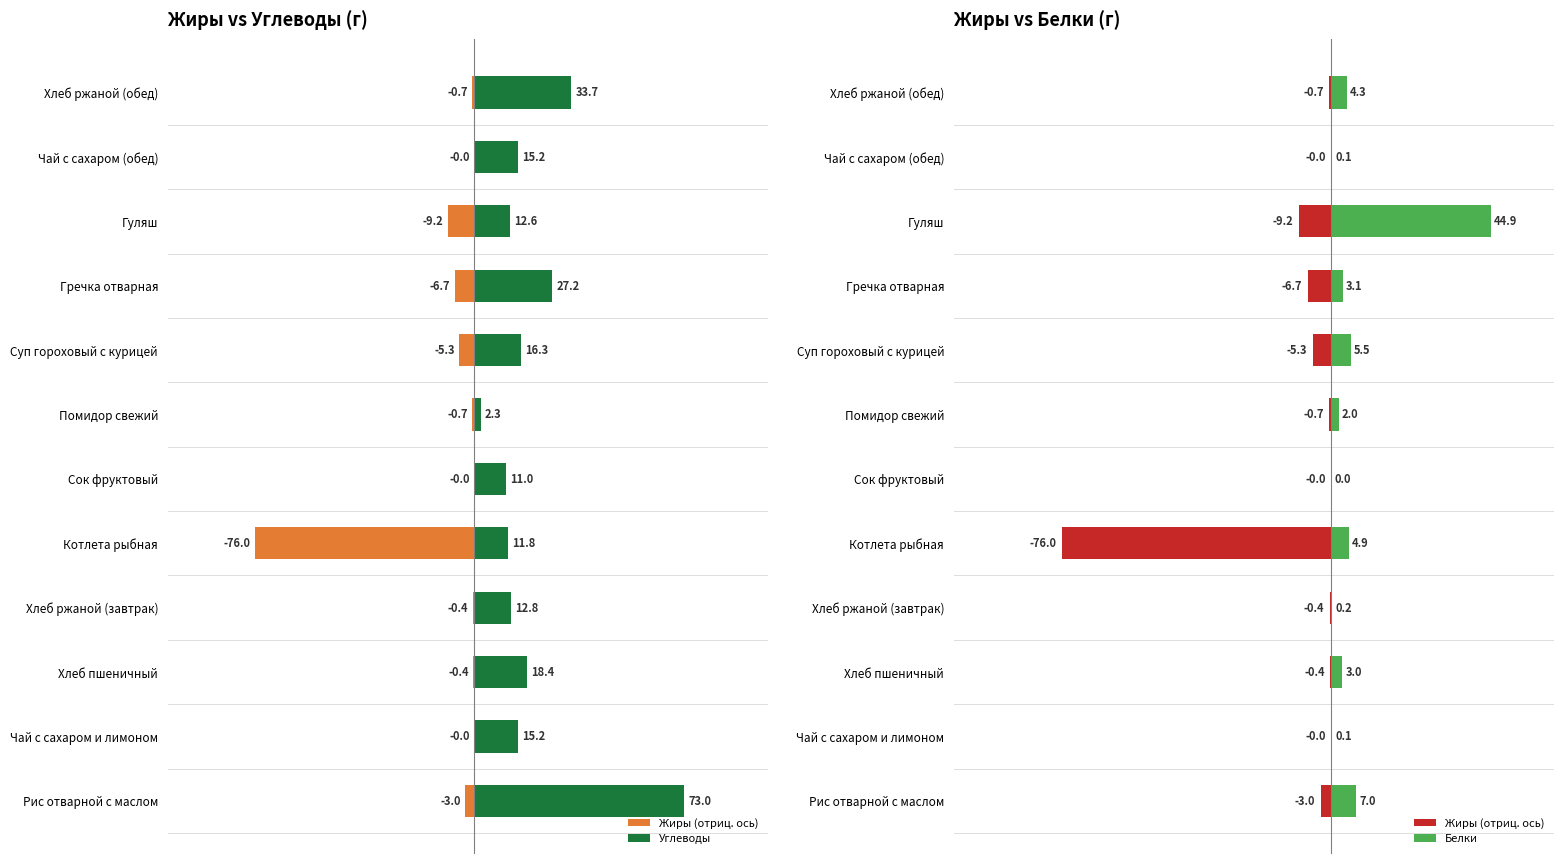

At how many categories does at least one series exceed -11?

12